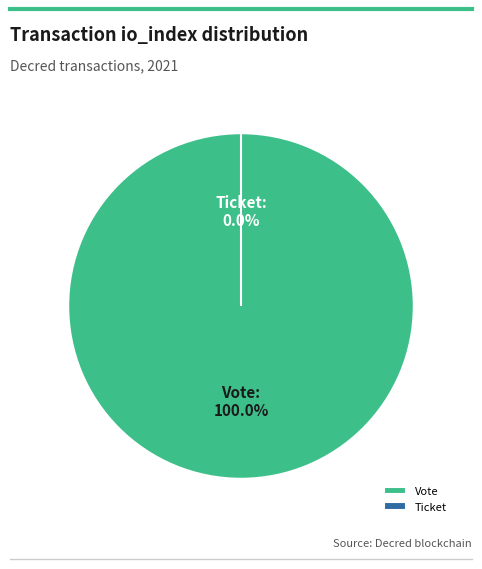

Count the number of slices in the pie.

2